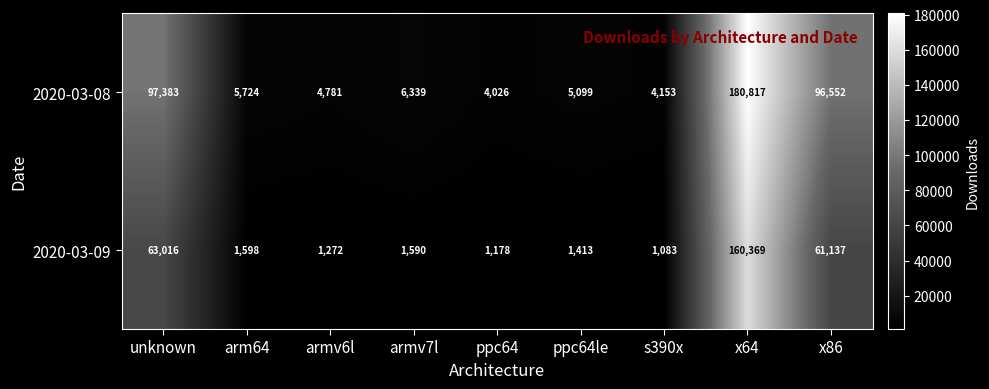

Is it true that 2020-03-08 equals 6671 at ppc64?

False